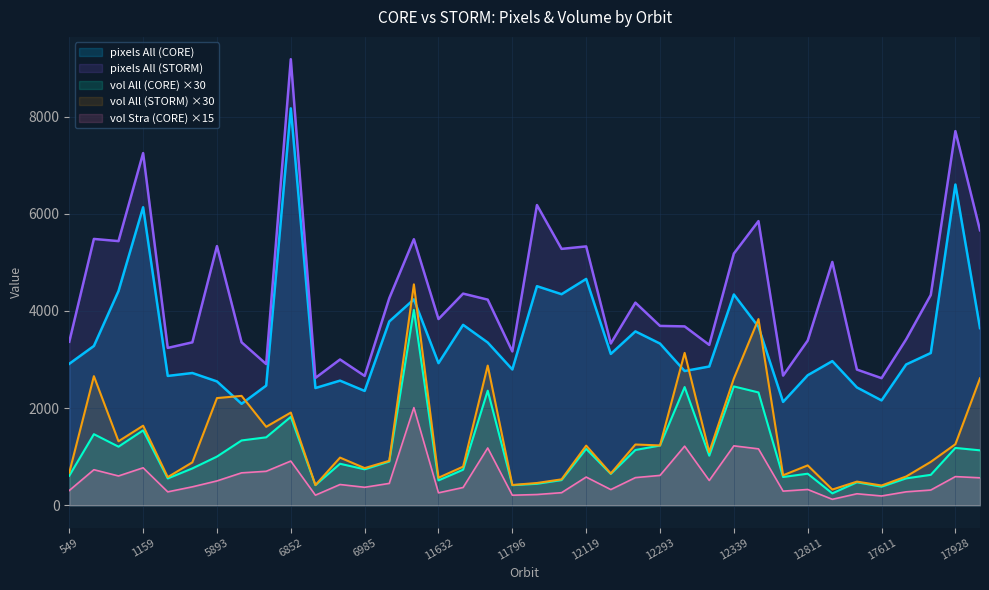

List the labels in order of vol Stra CORE value, smallest first.

17329, 17611, 11796, 6862, 12016, 17605, 11632, 12104, 1267, 17790, 12641, 549, 17856, 12155, 12811, 11750, 6985, 1441, 6913, 7031, 5893, 12334, 17995, 12288, 12119, 17928, 790, 12293, 6437, 6729, 703, 1159, 6852, 12503, 11755, 12324, 12339, 11519